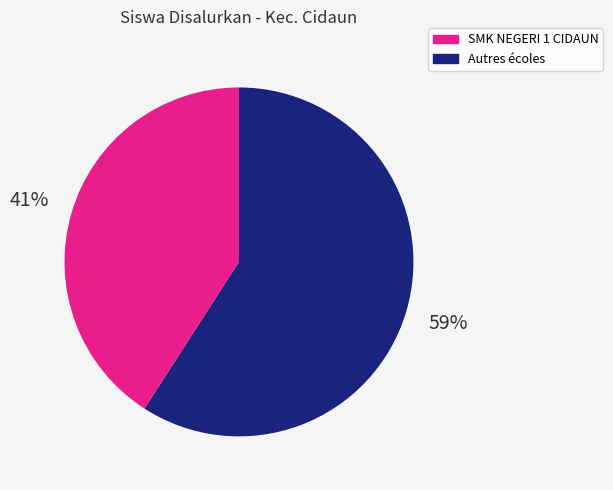

Is there any slice that represents more than half of the pie?

Yes